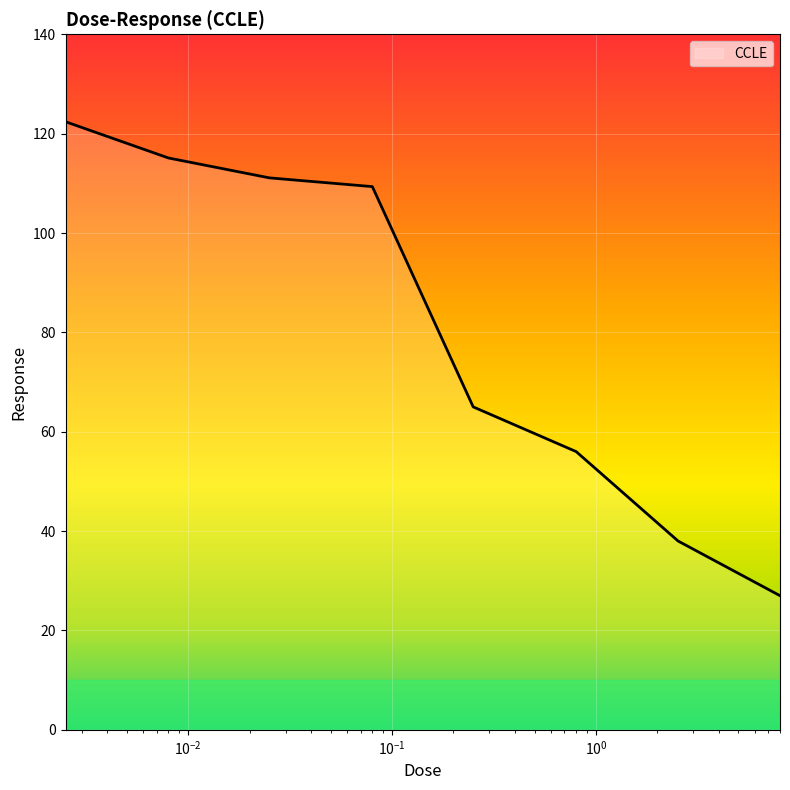

What is the average value?

80.5